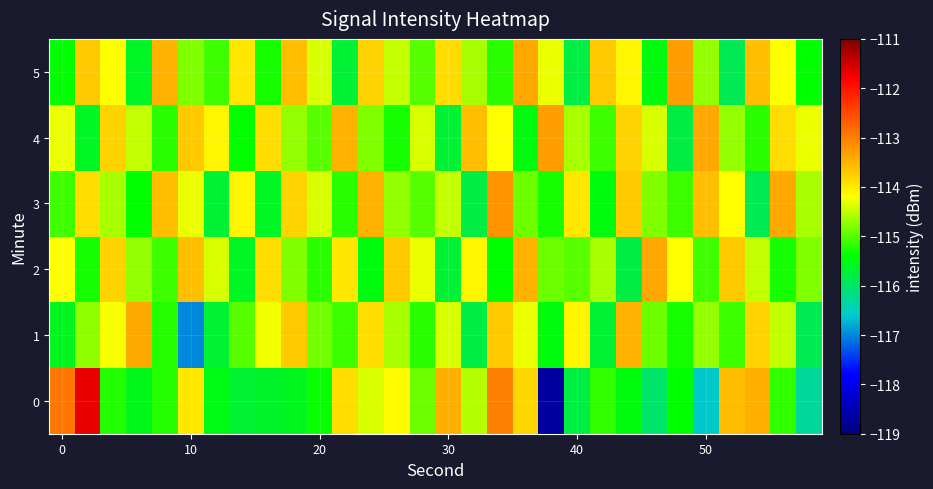

What is the minimum value shown in the chart?

-118.7